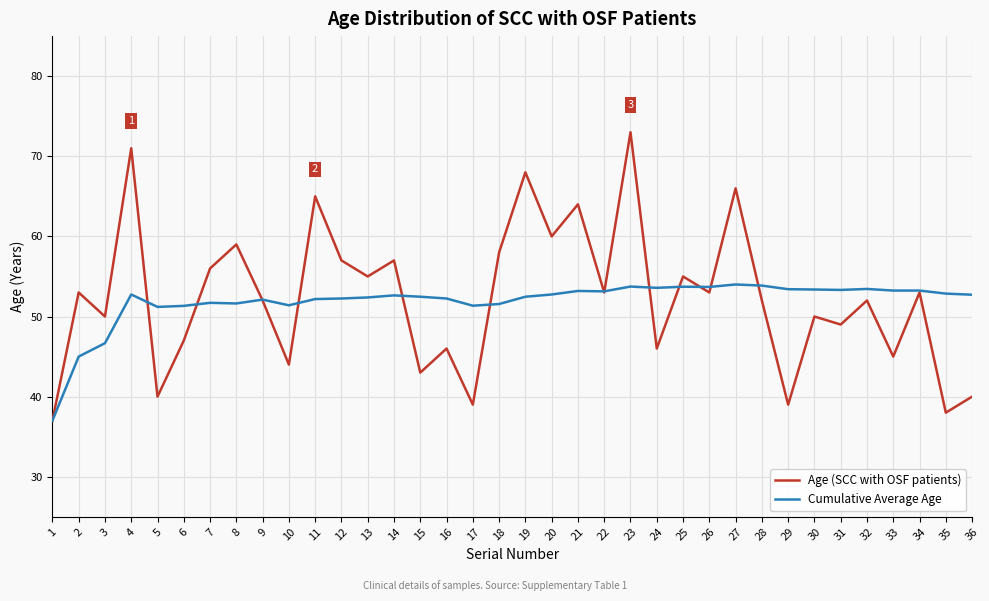

What are all the series names shown in the legend?

Age (SCC with OSF patients), Cumulative Average Age